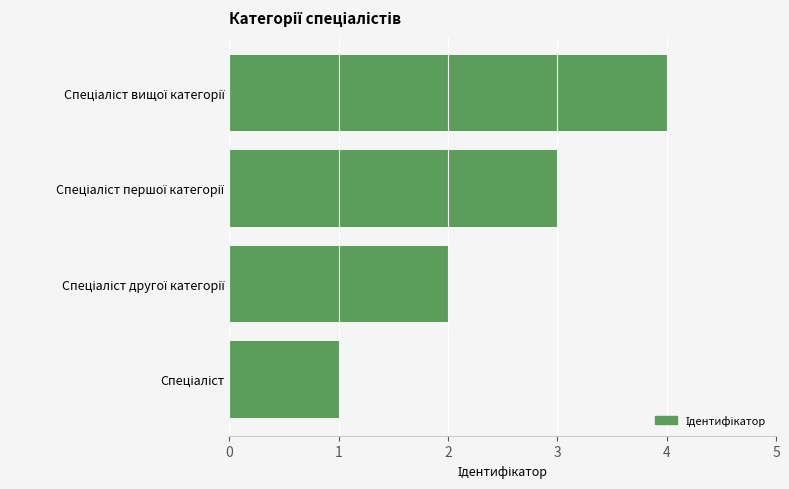

Are the bars grouped side by side (vs. stacked)?

No